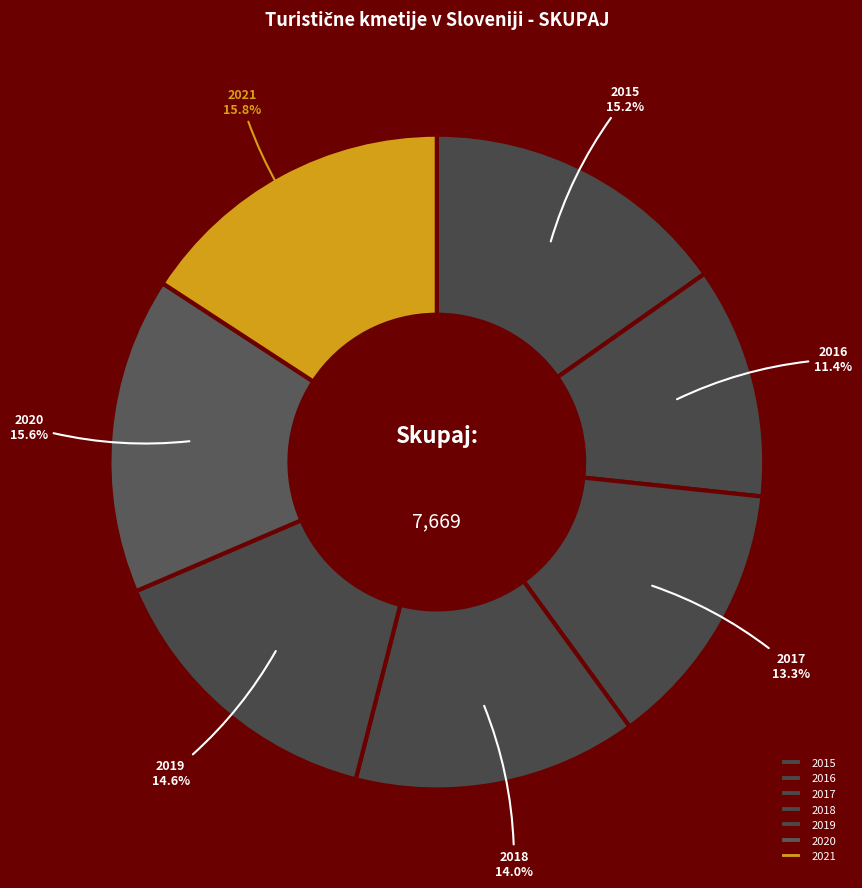

Does 2017 represent more than half of the total?

No